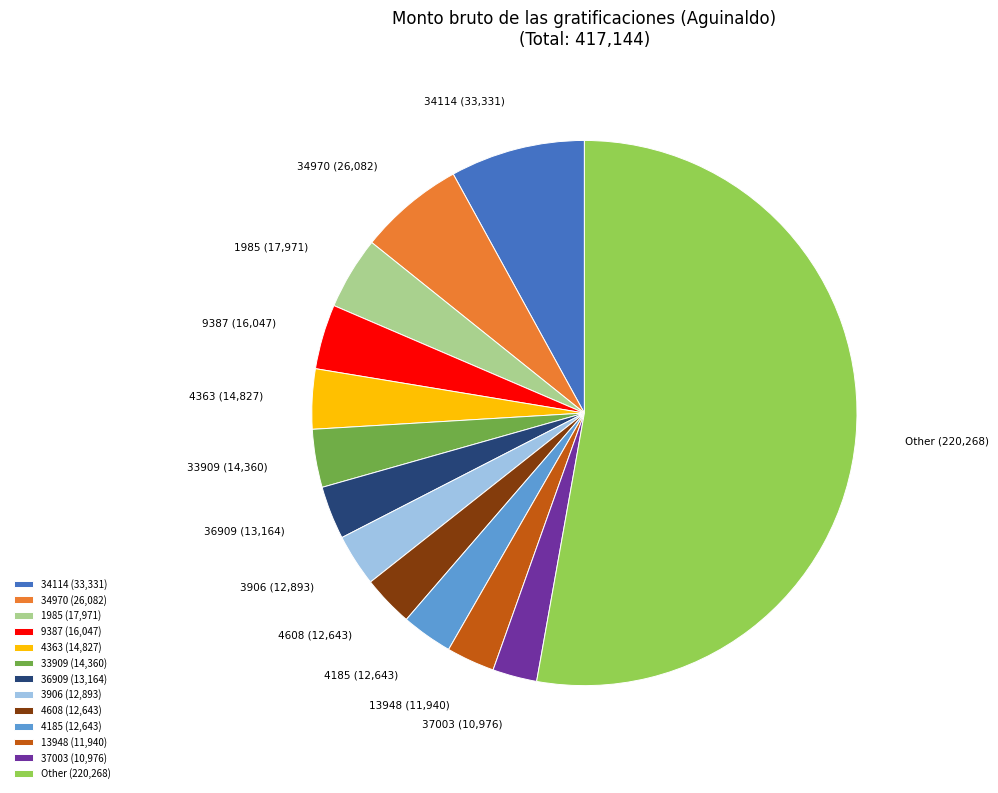

True or false: 34114 accounts for 8% of the total.

True